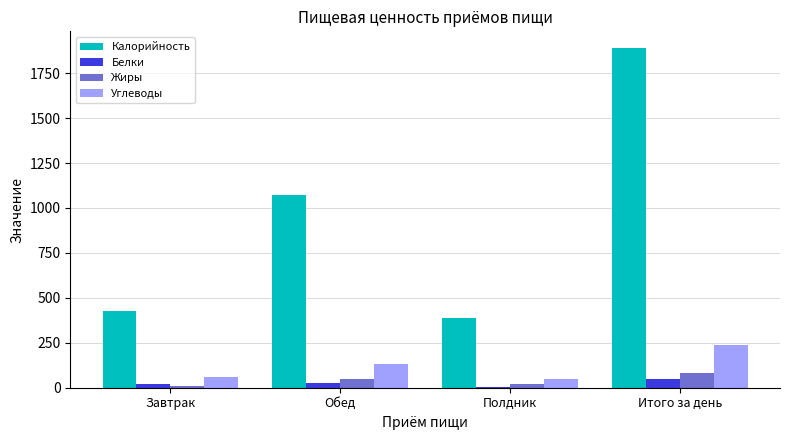

What is the sum of all Белки values?

102.2